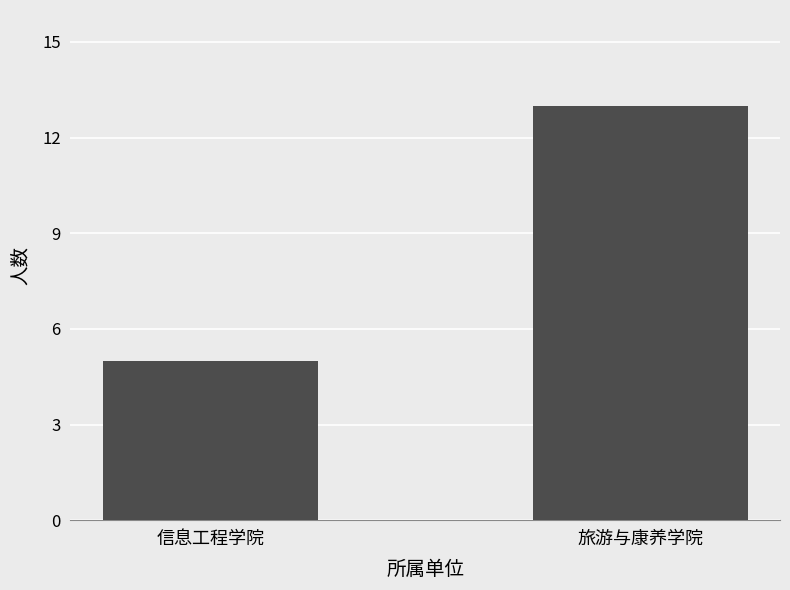

What is the sum of the values at 旅游与康养学院 and 信息工程学院?

18